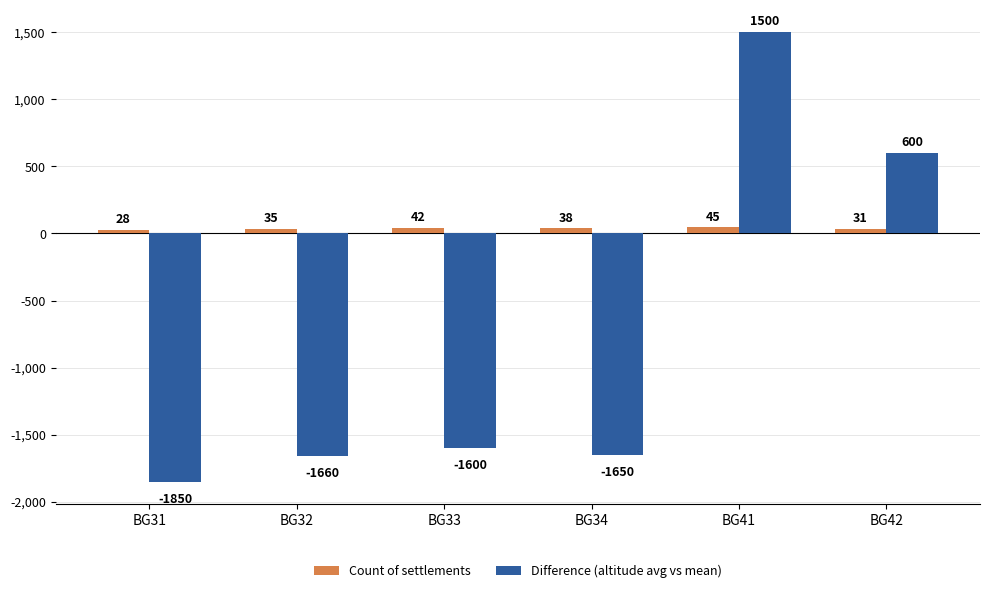

At which label is Difference (altitude avg vs mean) closest to -175?

BG42